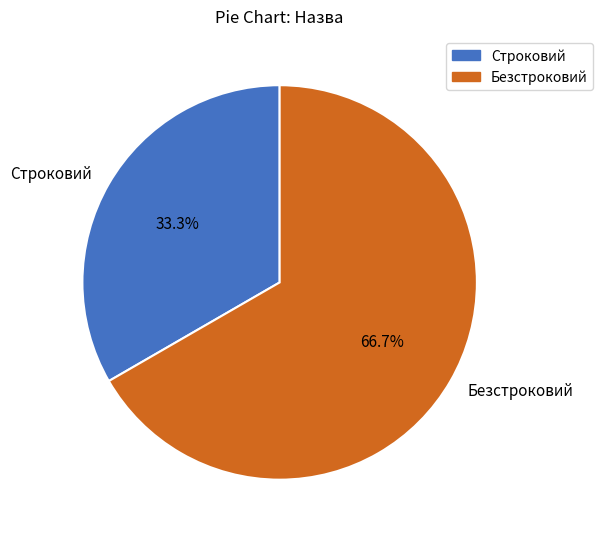

How many segments does this pie chart have?

2